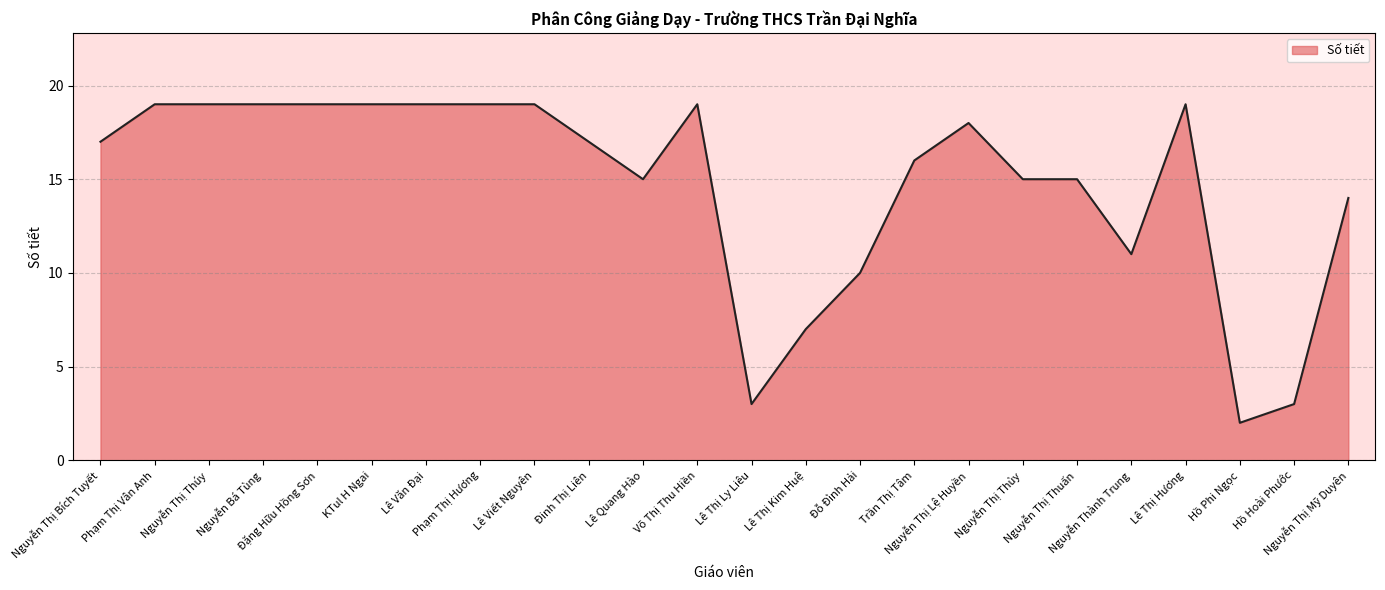

What is the change in value from Lê Thị Ly Liêu to Nguyễn Thị Thủy?

+12